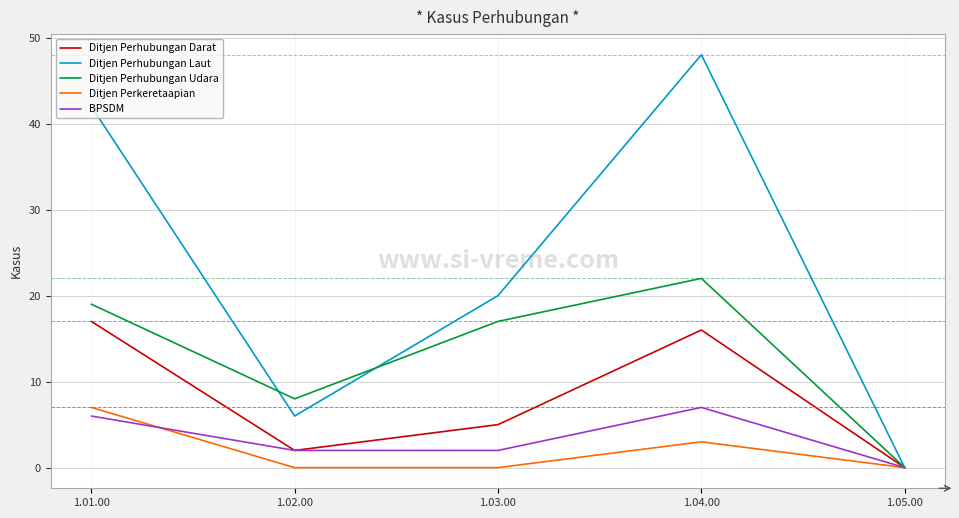

Which category has the highest value in the Ditjen Perhubungan Udara series?

1.04.00